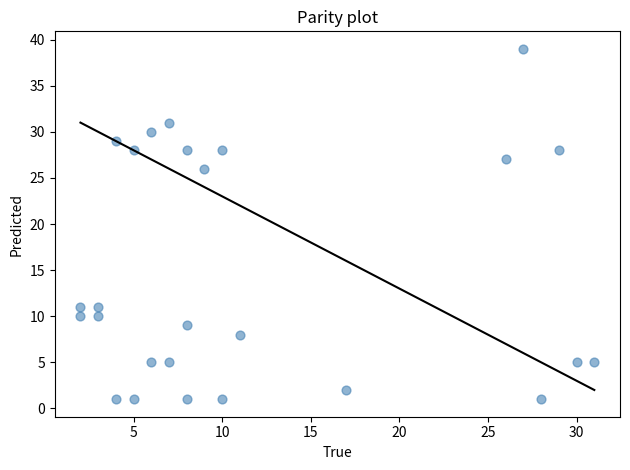

What is the range of X values (max minus min)?

29